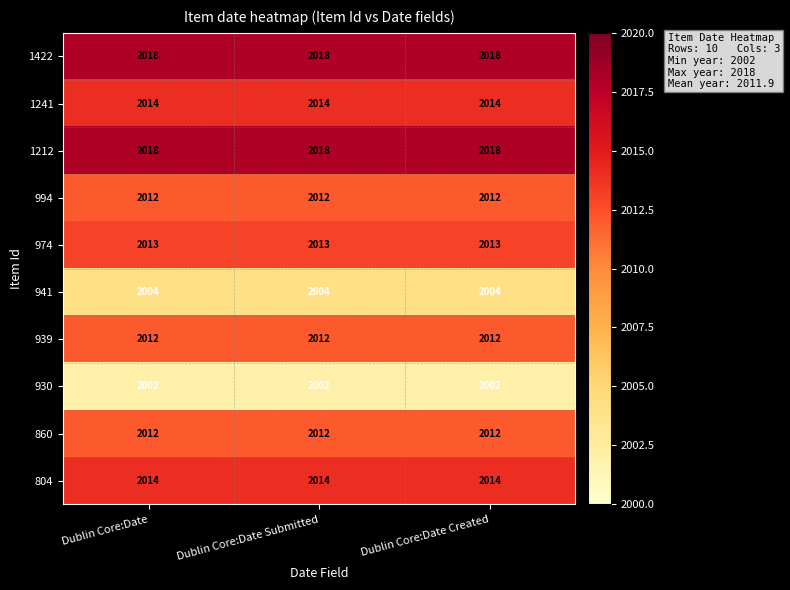

What is the minimum value shown in the chart?

2002